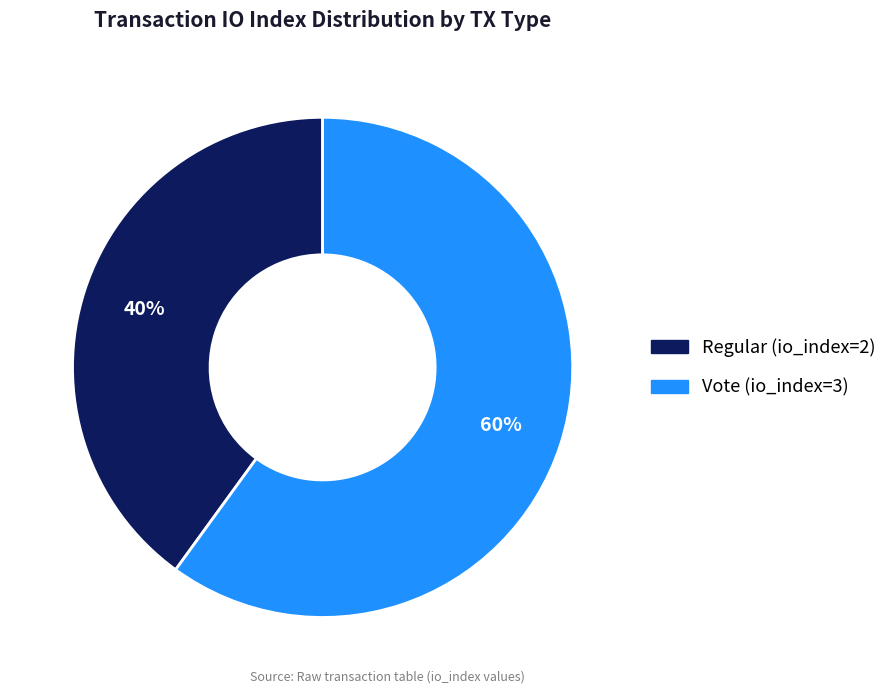

What is the ratio of the value at Vote (io_index=3) to the value at Regular (io_index=2)?

1.5